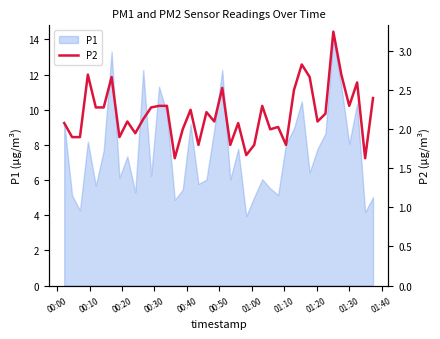

What is the value of the 27th point from the left?

2.0